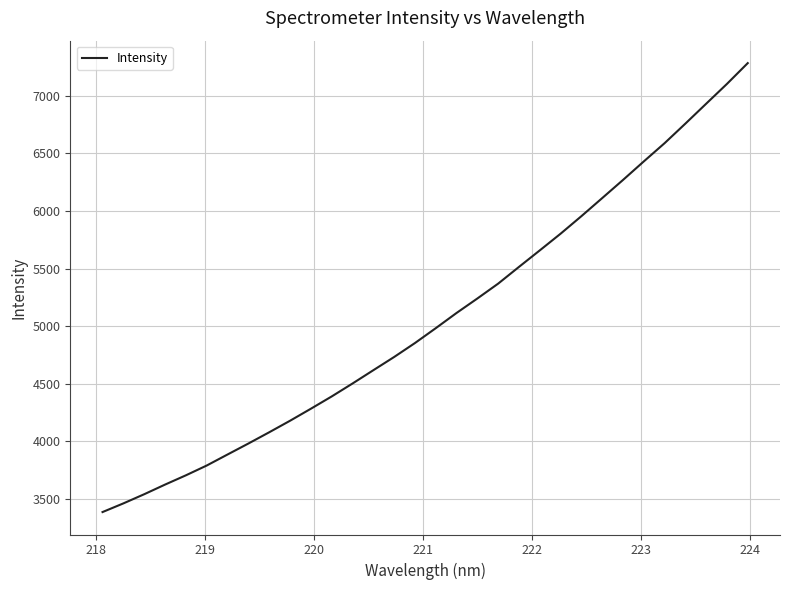

What is the minimum value shown in the chart?

3385.8